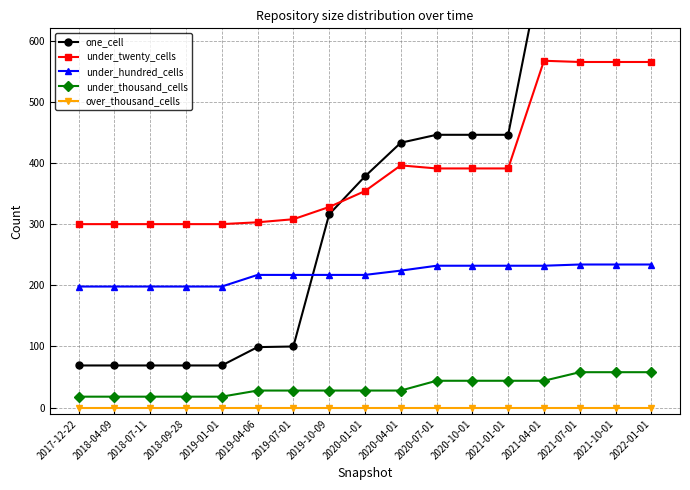

At how many categories does at least one series exceed 736?

4